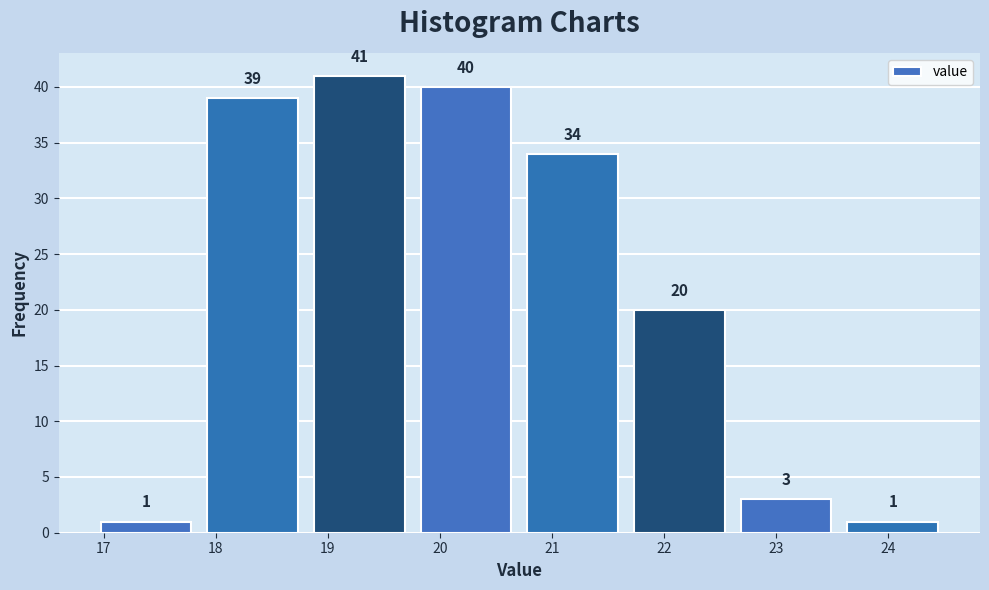

Reading left to right, list every bar in this chart as the range it spans on the x-axis followed by its height. The bar edges are not printed on the chart, so give them approximately, as read against the axis.

16.9 to 17.9: 1
17.9 to 18.8: 39
18.8 to 19.8: 41
19.8 to 20.7: 40
20.7 to 21.7: 34
21.7 to 22.6: 20
22.6 to 23.6: 3
23.6 to 24.5: 1